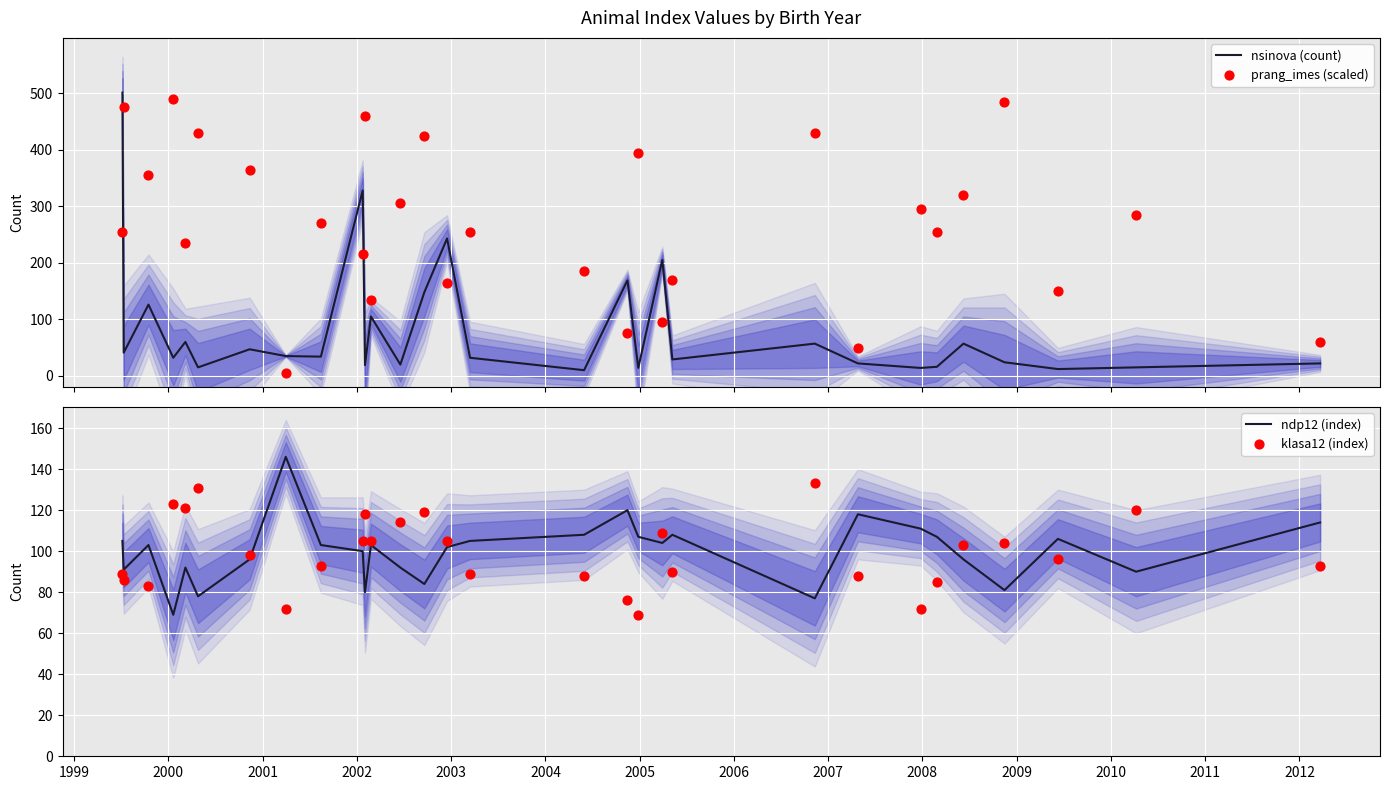

At how many categories does at least one series exceed 445?

5